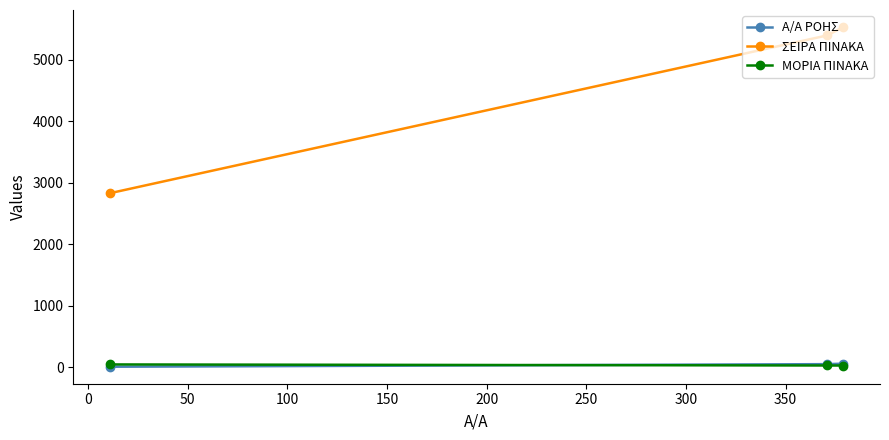

What are all the series names shown in the legend?

Α/Α ΡΟΗΣ, ΣΕΙΡΑ ΠΙΝΑΚΑ, ΜΟΡΙΑ ΠΙΝΑΚΑ